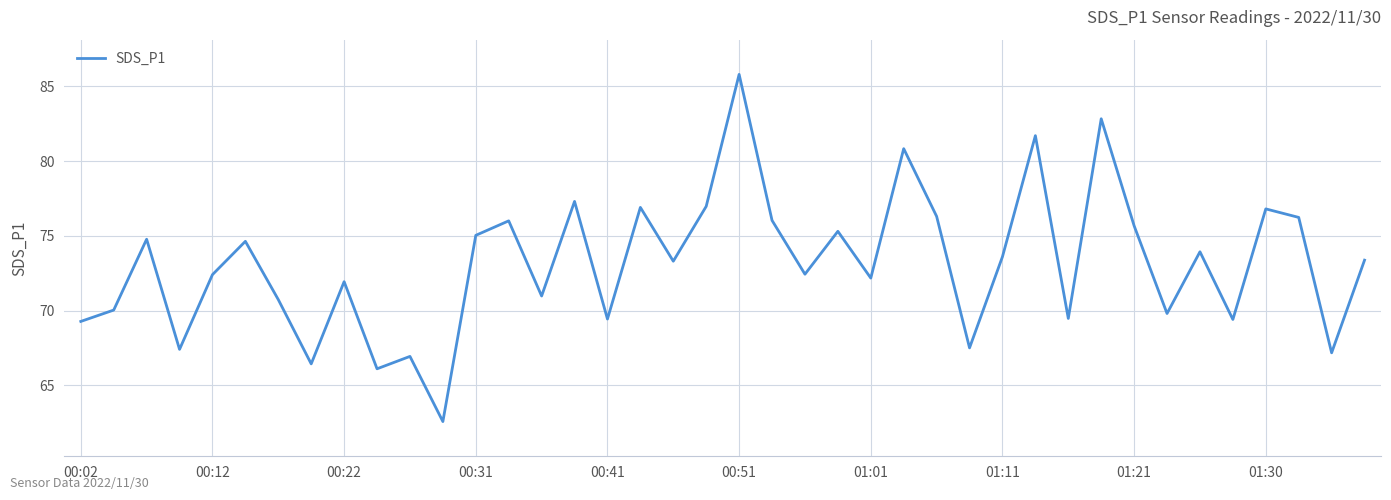

How many interior local valleys (lower than both neighbors) does the data have?

14